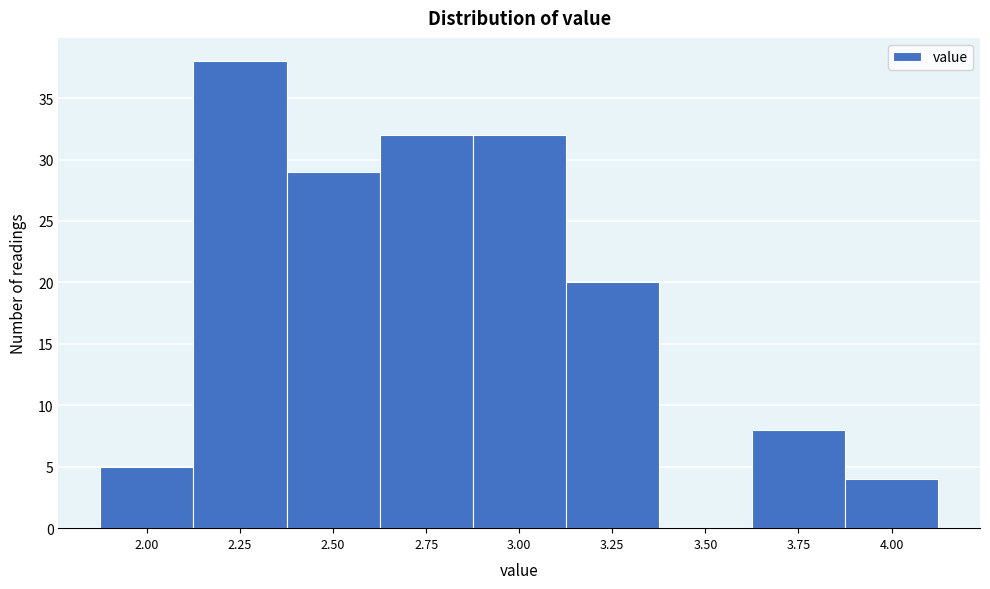

Reading left to right, transcribe all the data shown in this chart.

2.00=5	2.25=38	2.50=29	2.75=32	3.00=32	3.25=20	3.50=0	3.75=8	4.00=4